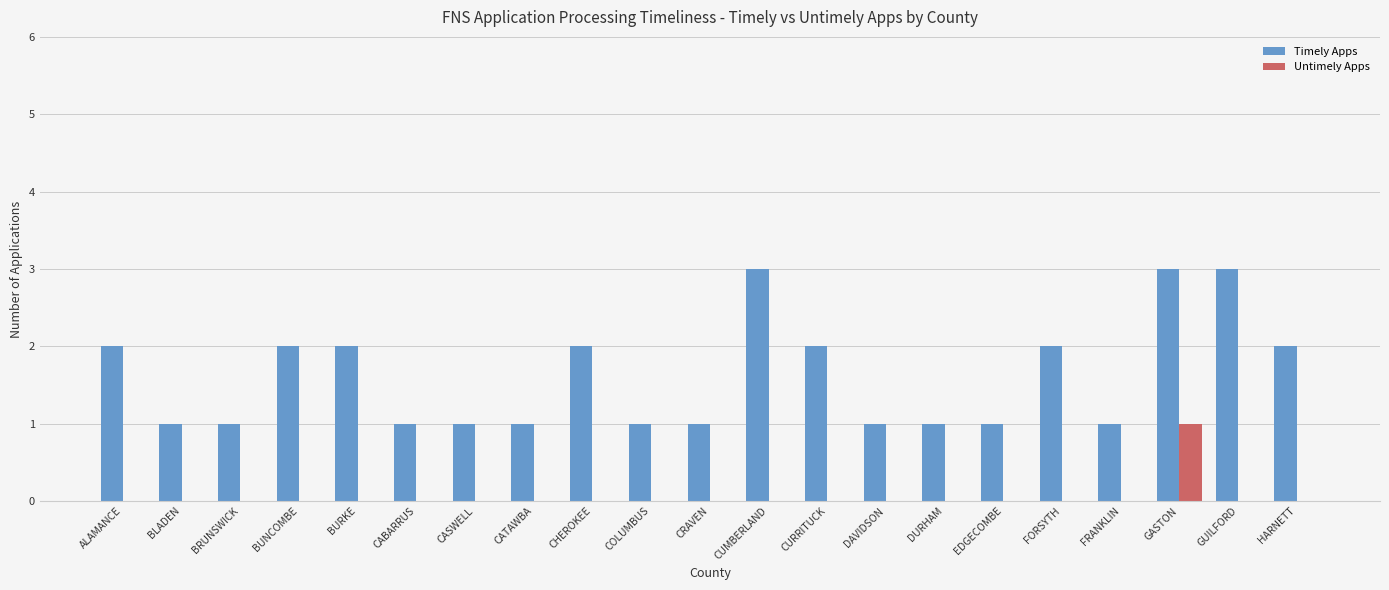

Which series has the largest total across all categories?

Timely Apps